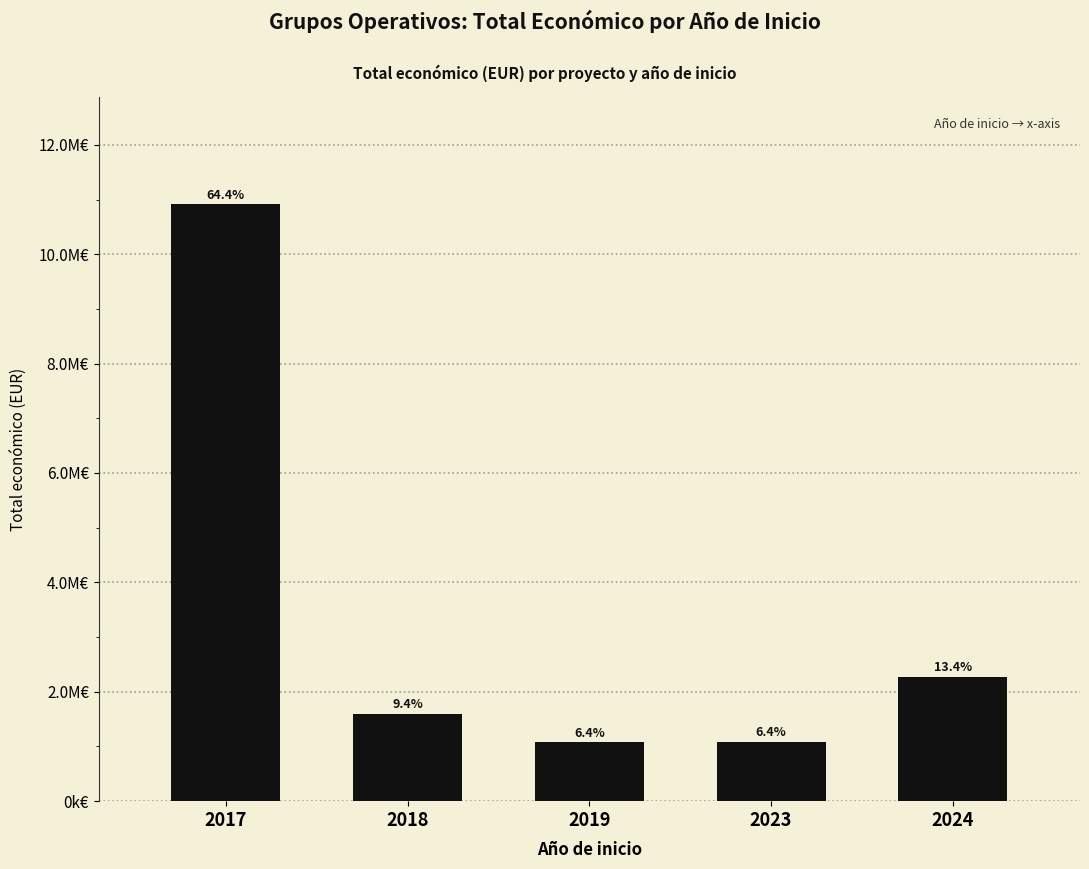

What is the ratio of the value at 2018 to the value at 2023?

1.5